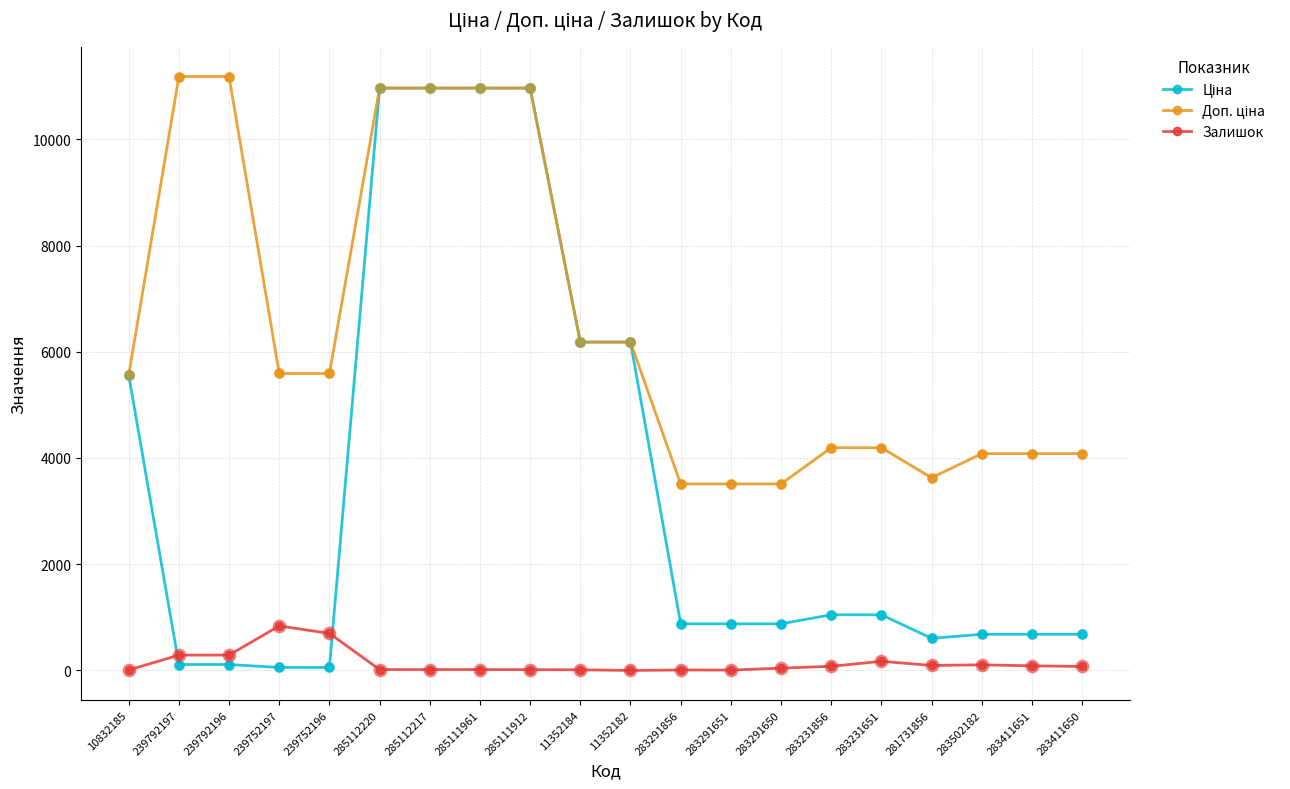

At how many categories does at least one series exceed 9234?

6